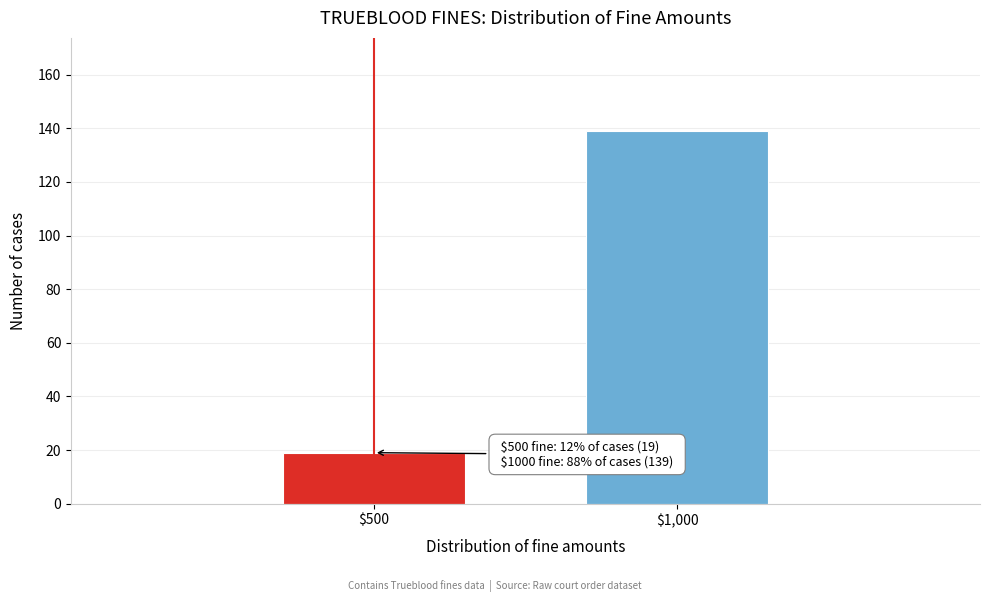

Reading right to left, what are all the values shown in this chart?

139	19